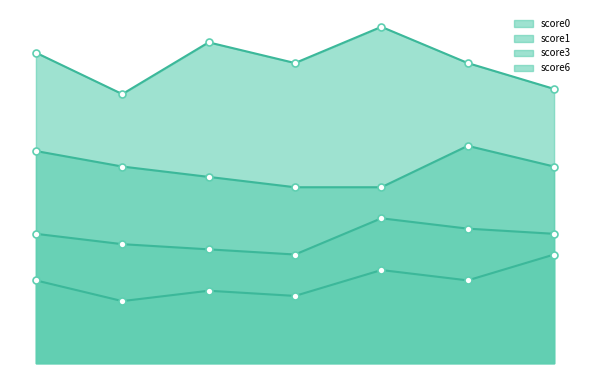

True or false: score6 and score3 cross at least once.

False